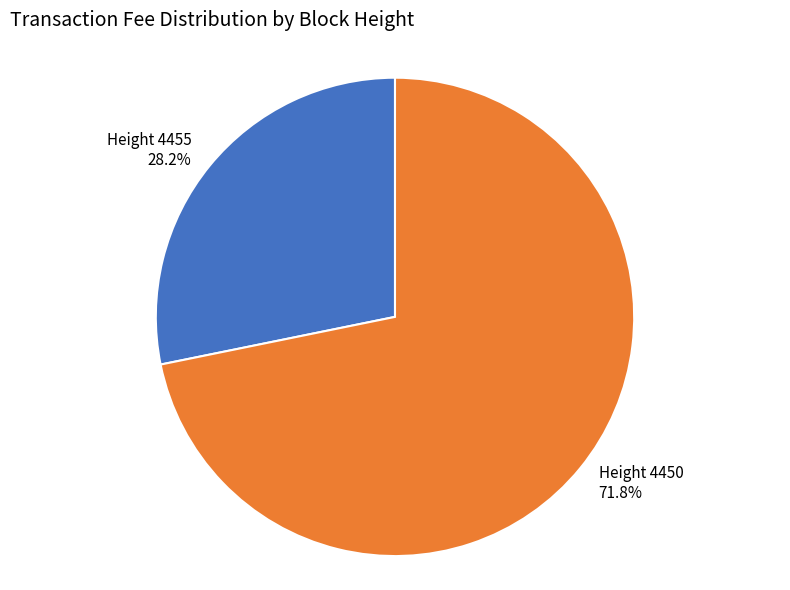

Is there a majority slice in this chart?

Yes